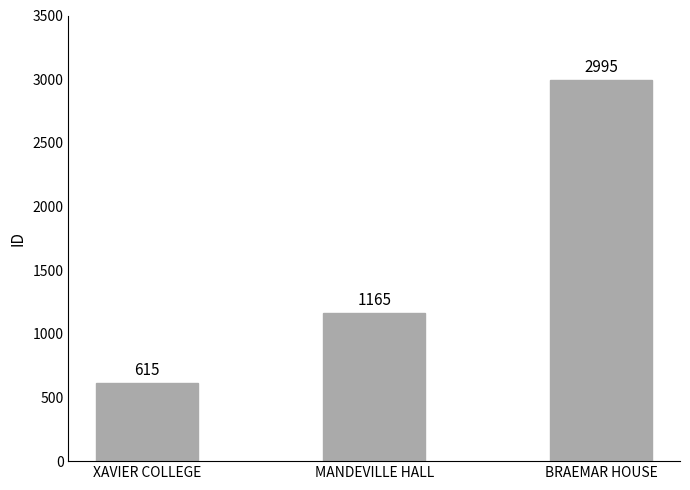

What position from the right is XAVIER COLLEGE?

3